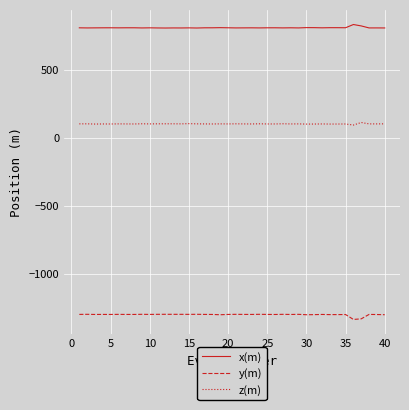

Which series has the largest total across all categories?

x(m)